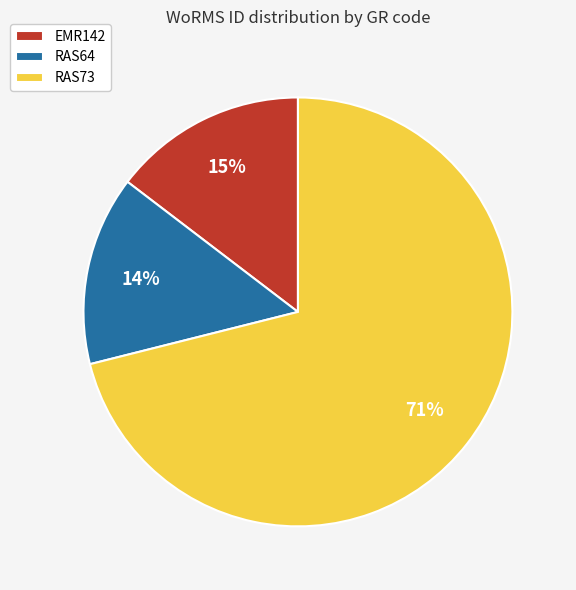

To the nearest percent, what is the combined percentage of RAS73 and EMR142?

86%